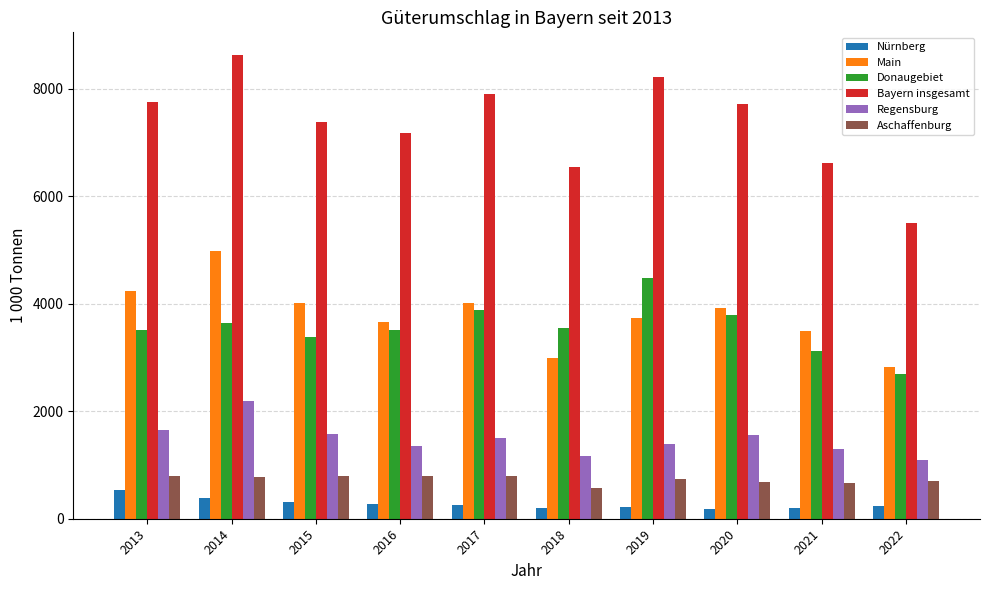

The Aschaffenburg series shows 1021 at 2022. True or false?

False